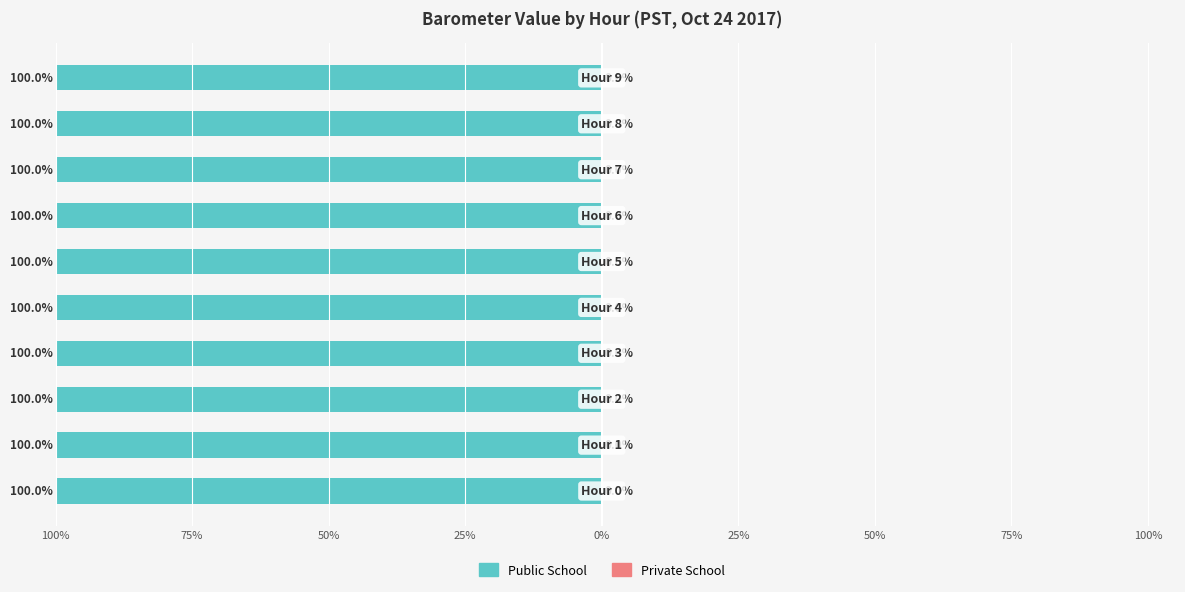

What are all the series names shown in the legend?

Public School, Private School